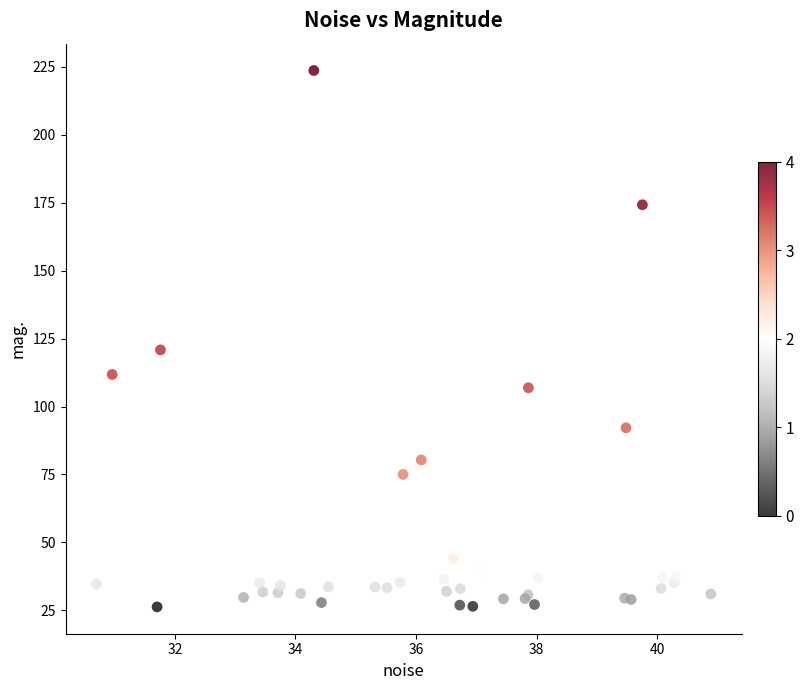

What Y value in the scatter plot is closest to 124?

120.8